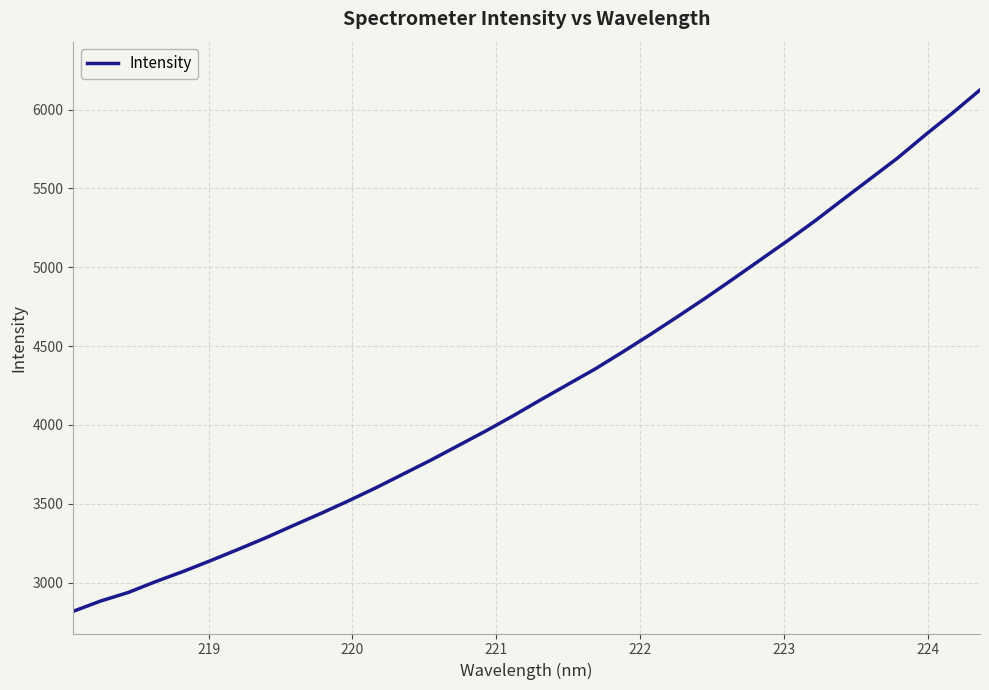

What is the difference between the second highest and second lowest values?

3095.5